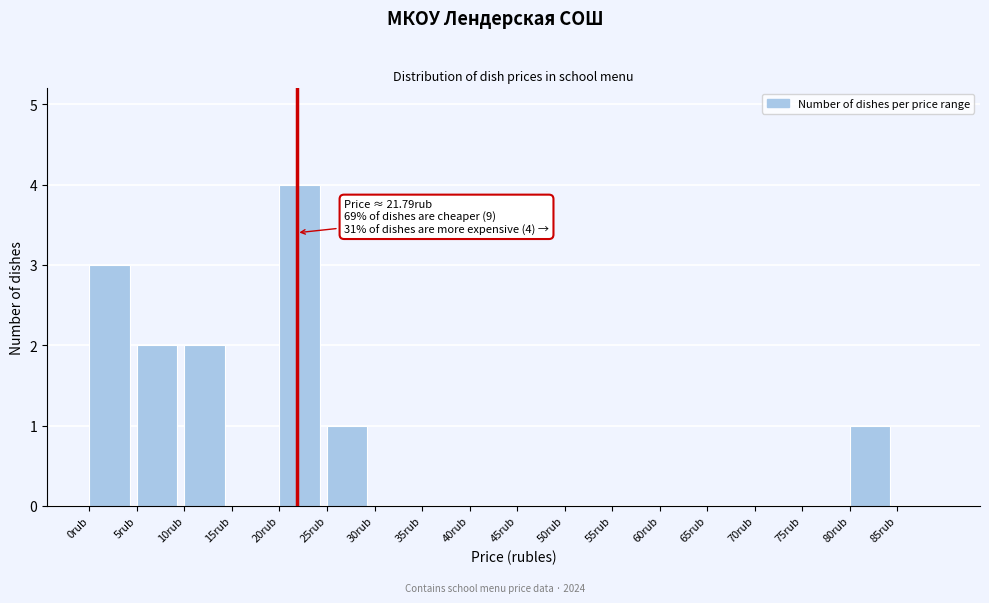

Which range on the x-axis has the tallest bar?

20 to 25